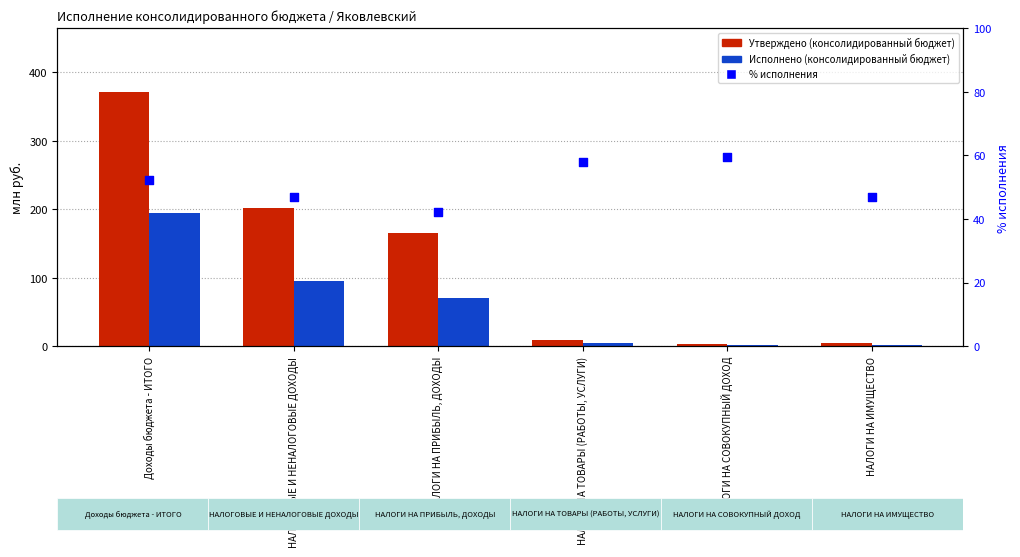

At which category is the sum across all series the highest?

Доходы бюджета - ИТОГО